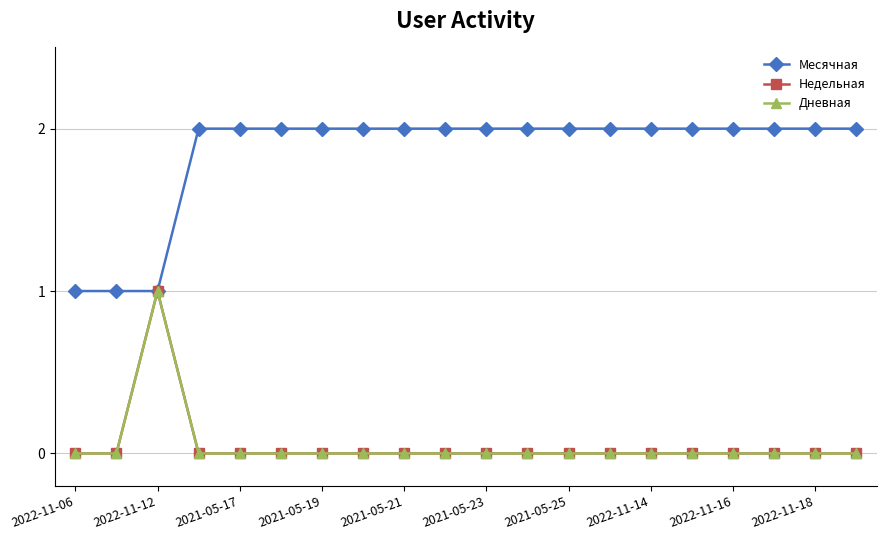

True or false: Дневная and Недельная cross at least once.

False